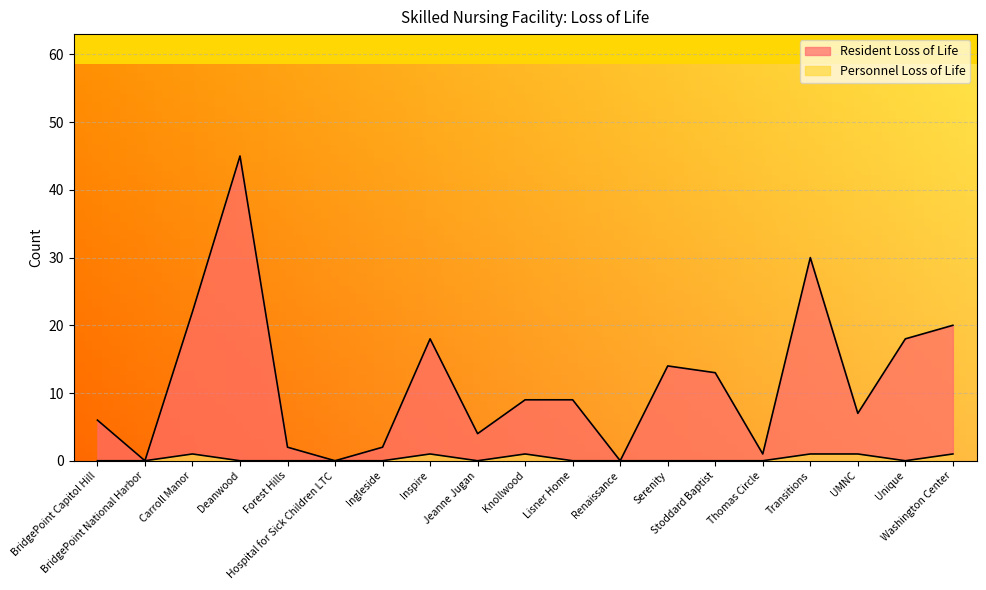

The Personnel Loss of Life series shows 0 at Jeanne Jugan. True or false?

False